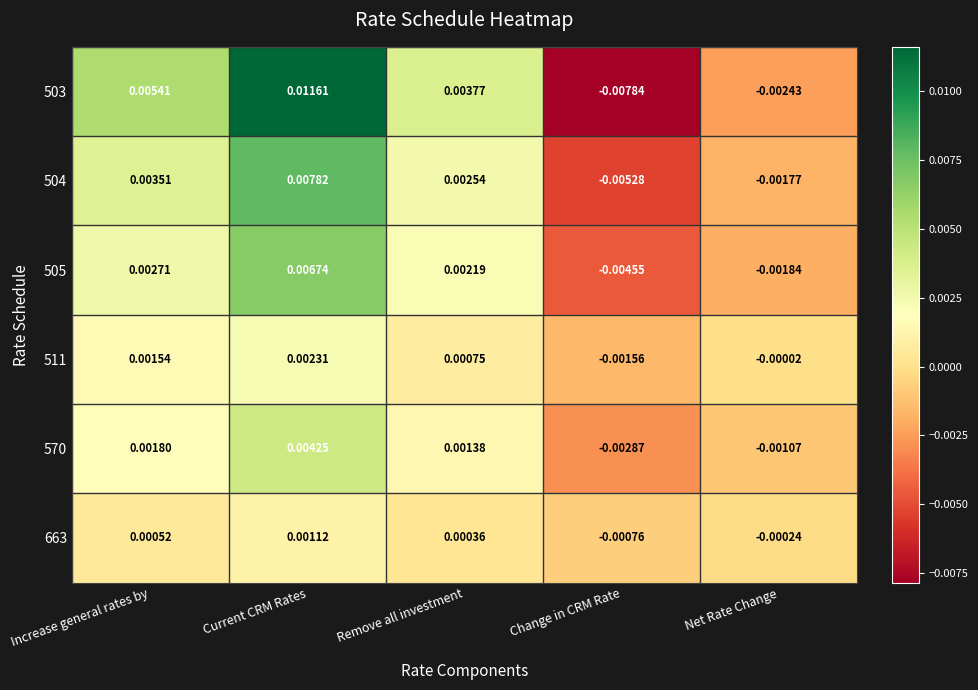

Rank the categories by 503 value from lowest to highest.

Change in CRM Rate, Net Rate Change, Remove all investment, Increase general rates by, Current CRM Rates